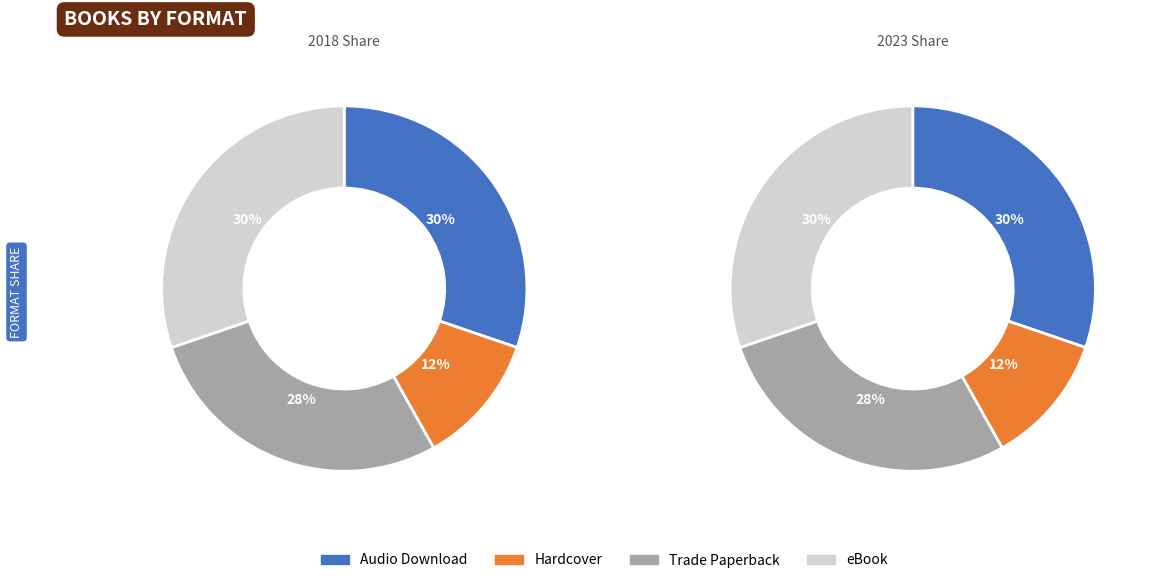

To the nearest percent, what percentage of the pie is Audio Download?

30%